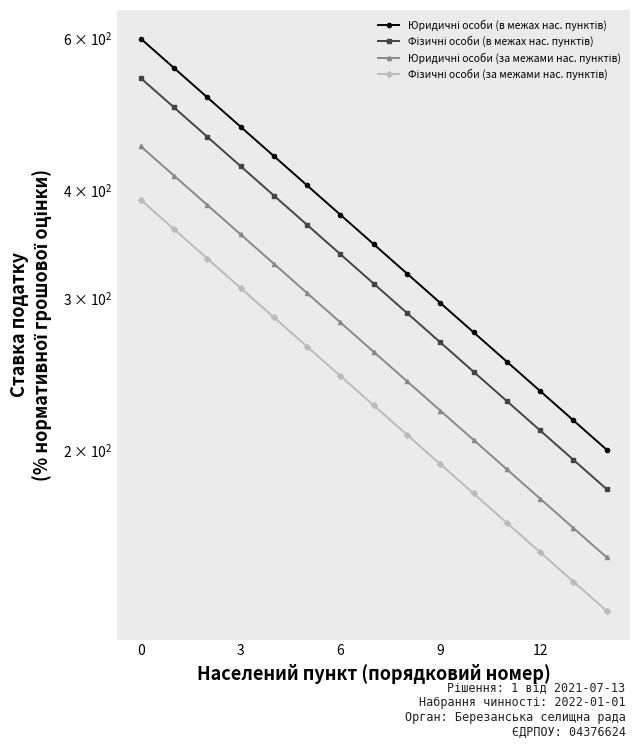

Which category has the lowest value in the Юридичні особи (за межами нас. пунктів) series?

14